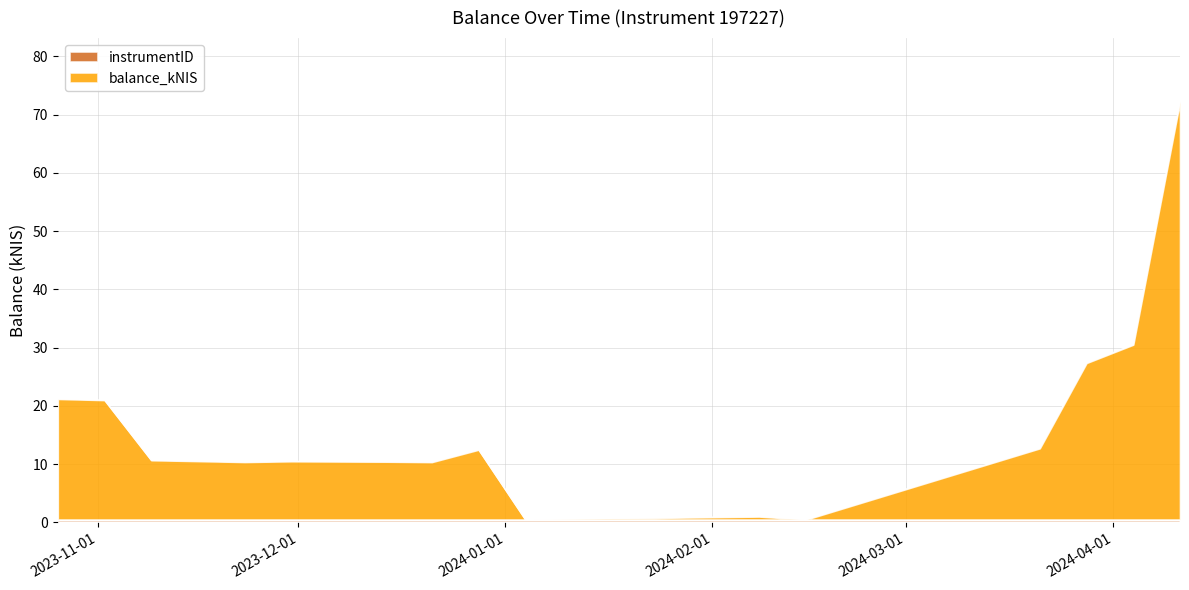

Count the number of categories in the chart.

17